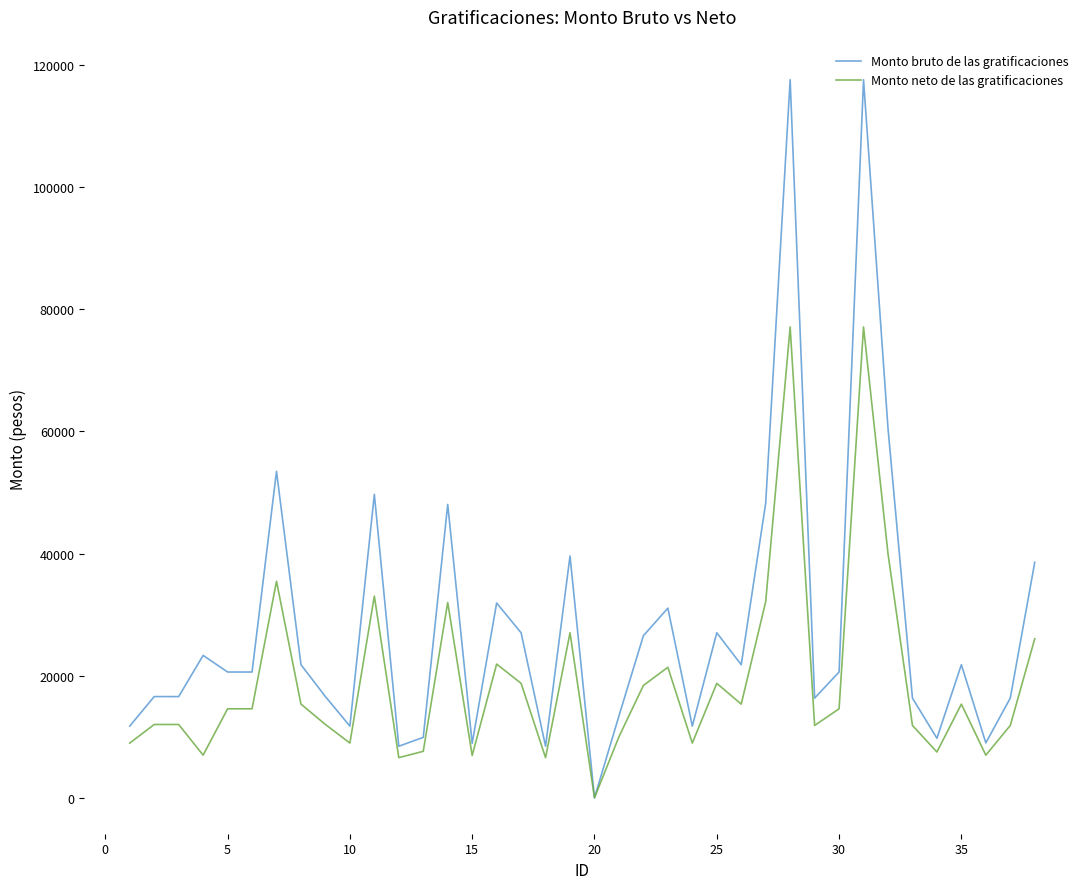

Which series has the largest range (max minus min)?

Monto bruto de las gratificaciones